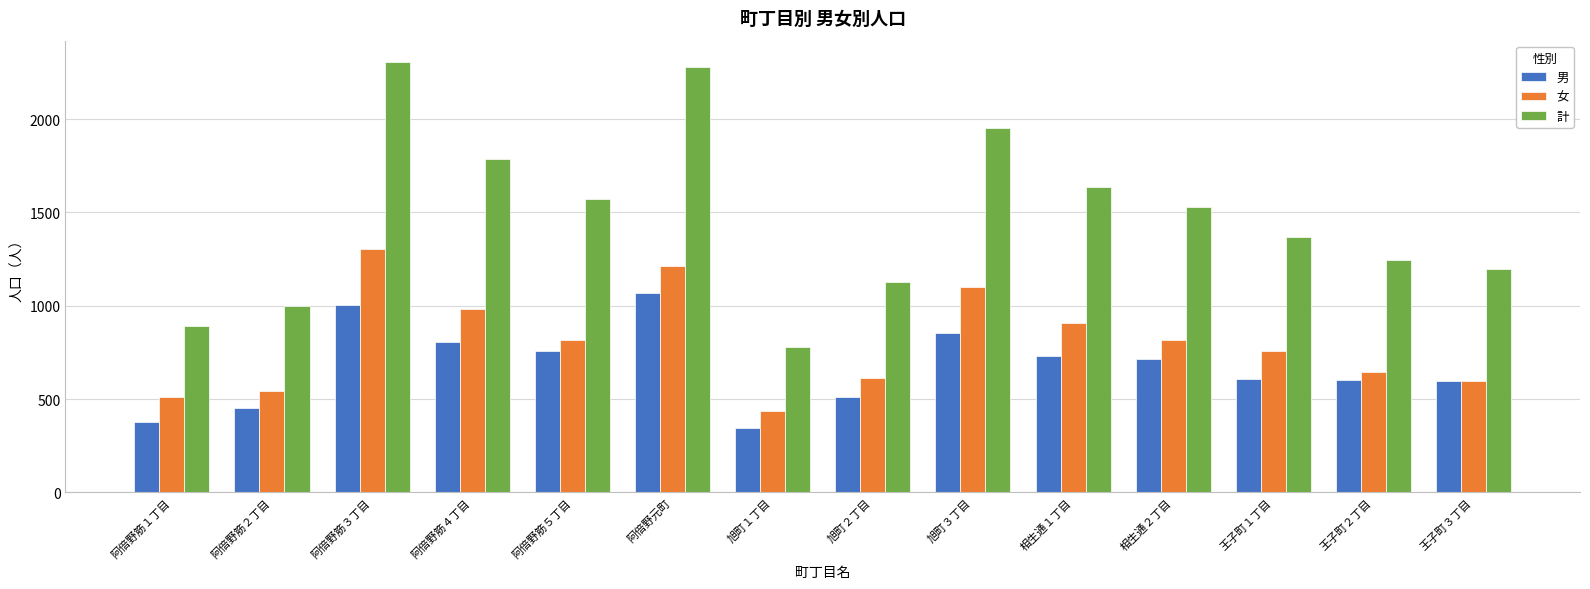

What is the average value of the 女 series?

803